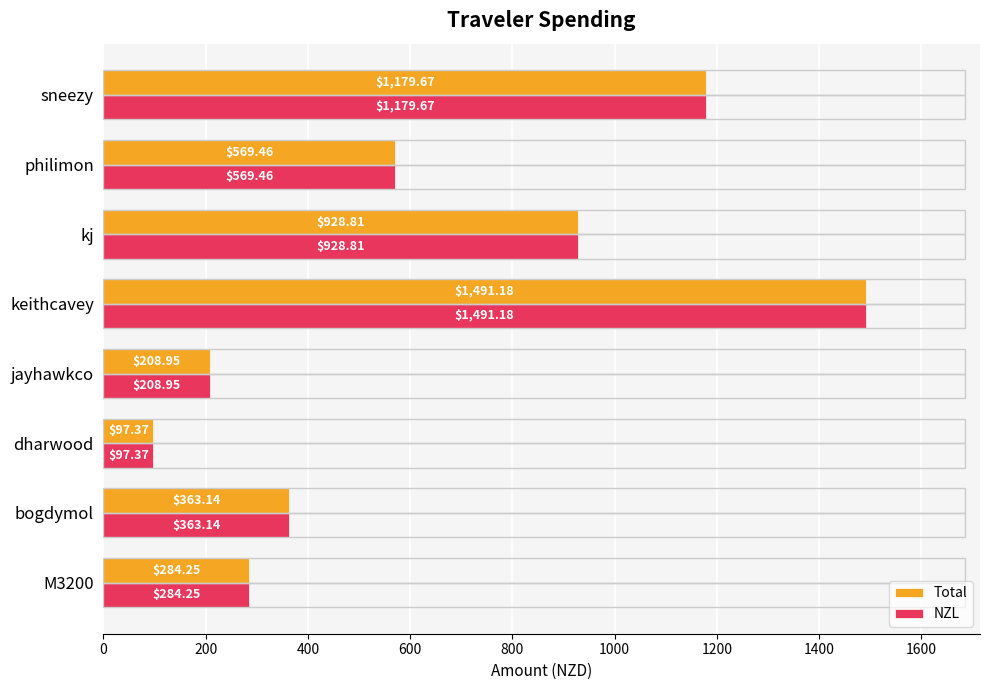

How many values in the NZL series exceed 569?

4